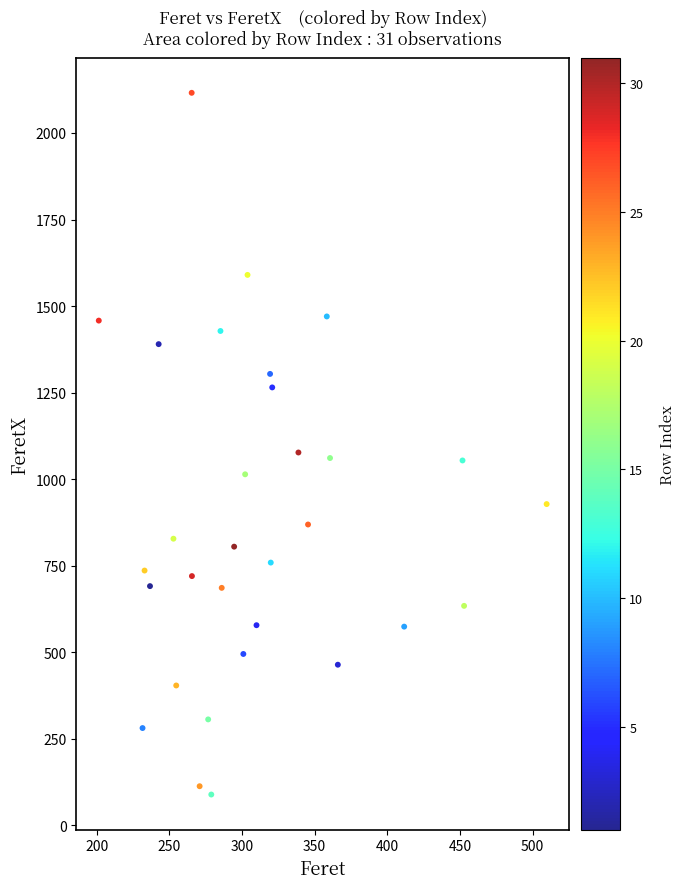

What is the range of X values (max minus min)?

308.2